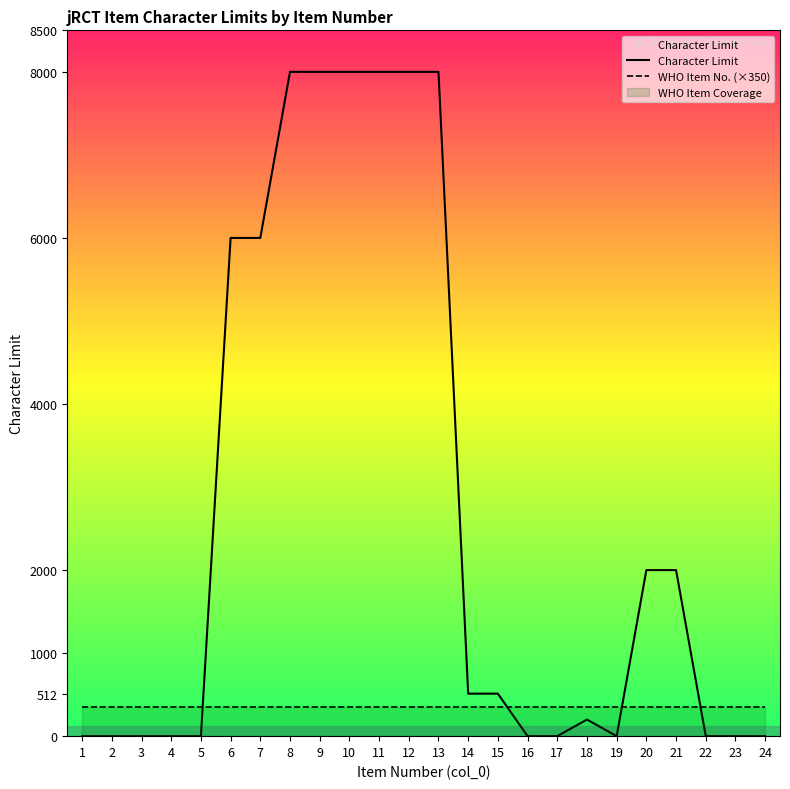

Reading left to right, what are all the values shown in this chart?

Character Limit: 1=0	2=0	3=0	4=0	5=0	6=6000	7=6000	8=8000	9=8000	10=8000	11=8000	12=8000	13=8000	14=512	15=512	16=0	17=0	18=200	19=0	20=2000	21=2000	22=0	23=0	24=0
WHO Item No. (×350): 1=350	2=350	3=350	4=350	5=350	6=350	7=350	8=350	9=350	10=350	11=350	12=350	13=350	14=350	15=350	16=350	17=350	18=350	19=350	20=350	21=350	22=350	23=350	24=350